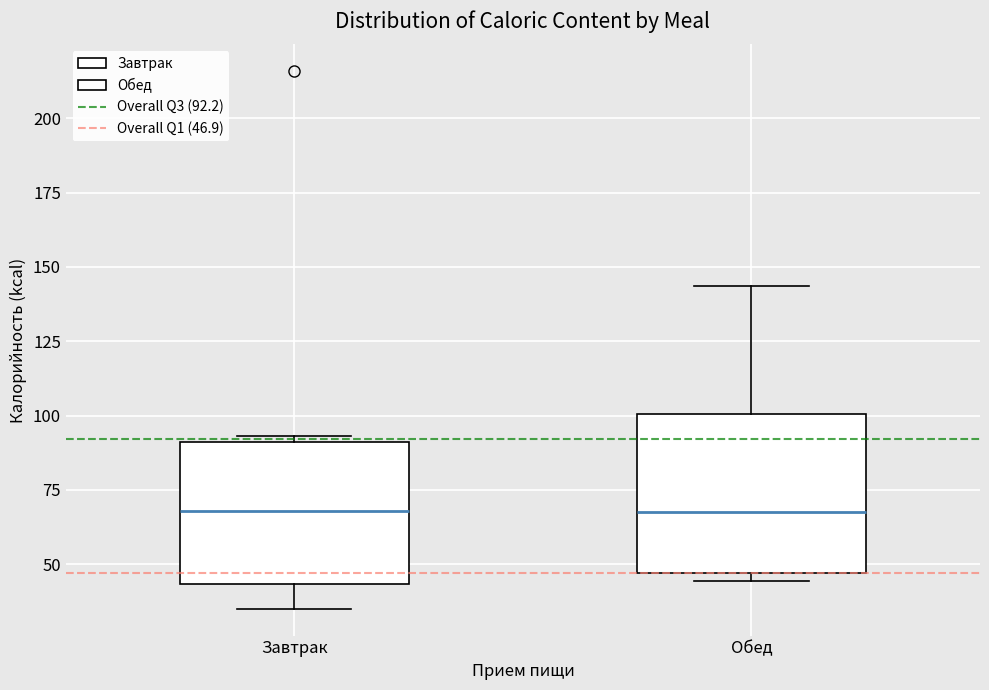

Reading left to right, transcribe this box plot: for each box, give where its median line is, the range the box spans, and where its two whiskers end, as read against the y-axis. The values are not printed on the chart, so give them approximately, as read against the axis.

Завтрак: median 70, box 45 to 90, whiskers 35 to 95
Обед: median 65, box 45 to 100, whiskers 45 (just below the box's lower edge) to 145